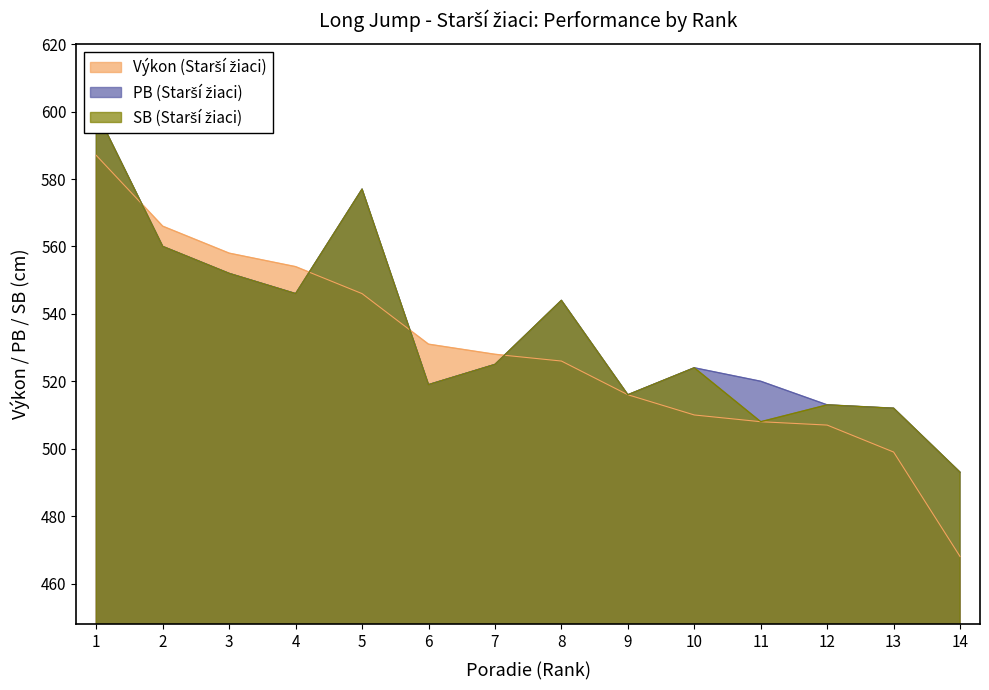

Does the chart display data point markers on the line(s)?

No